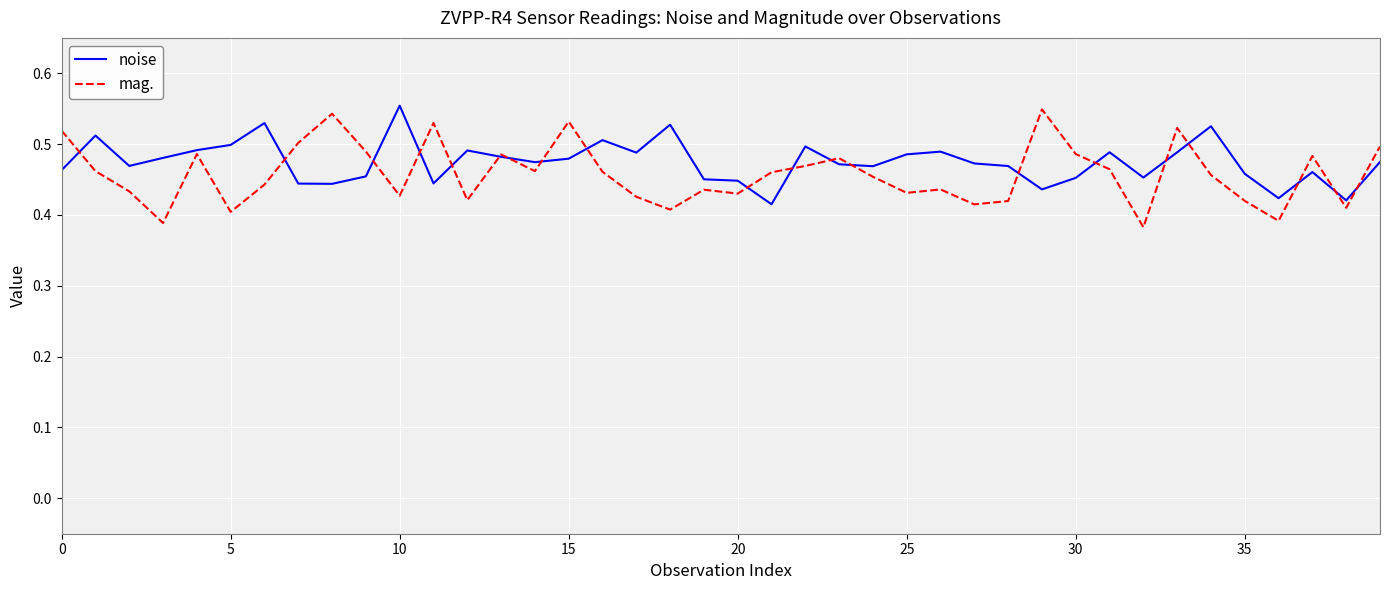

True or false: mag. and noise cross at least once.

True